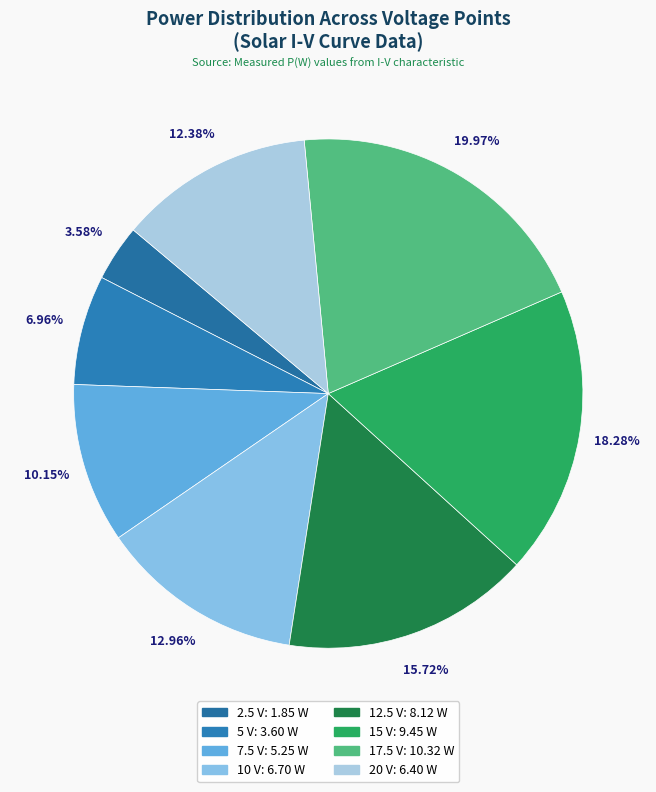

How many segments does this pie chart have?

8